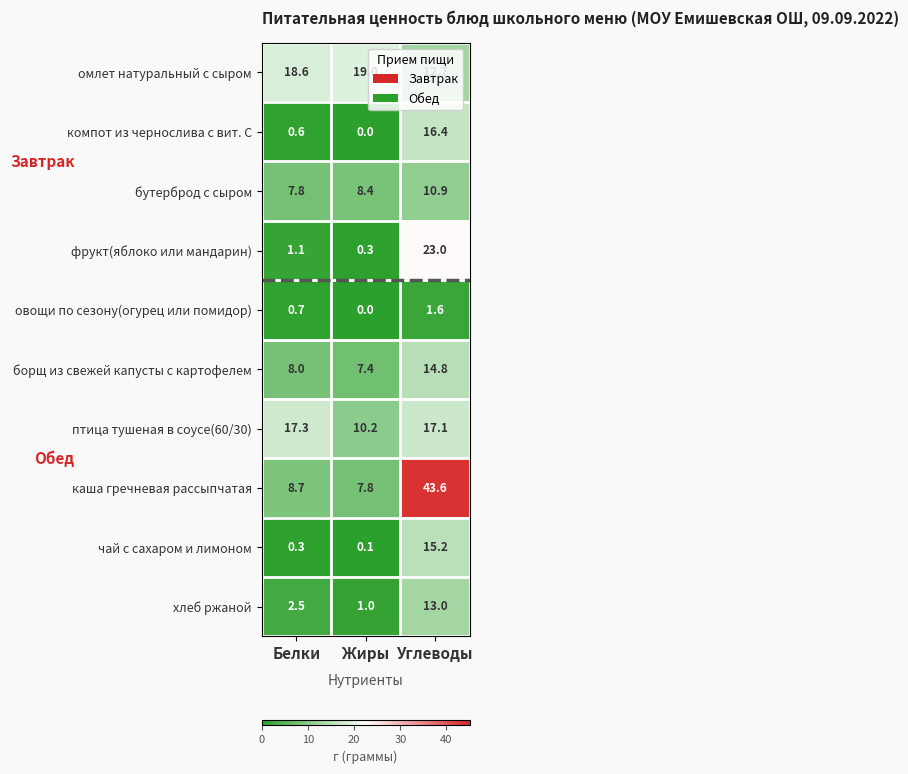

At which category is the sum across all series the highest?

Углеводы